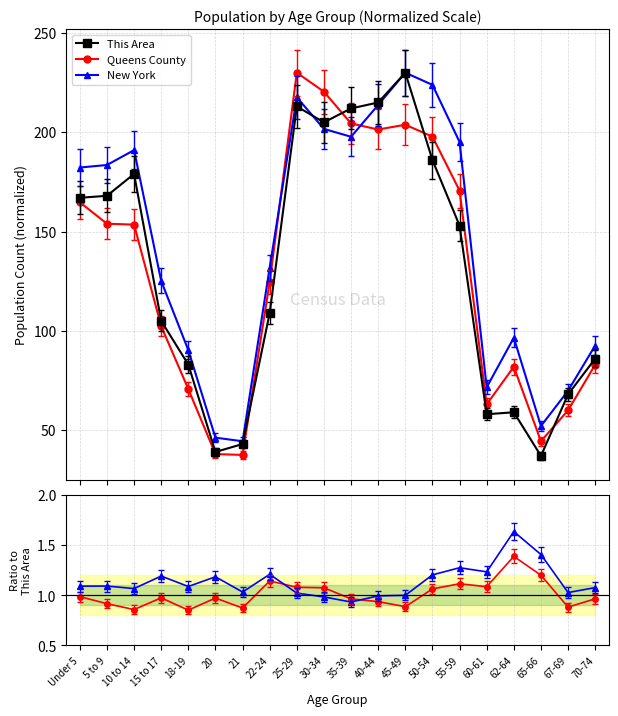

At which label does Queens County reach its minimum?

18-19